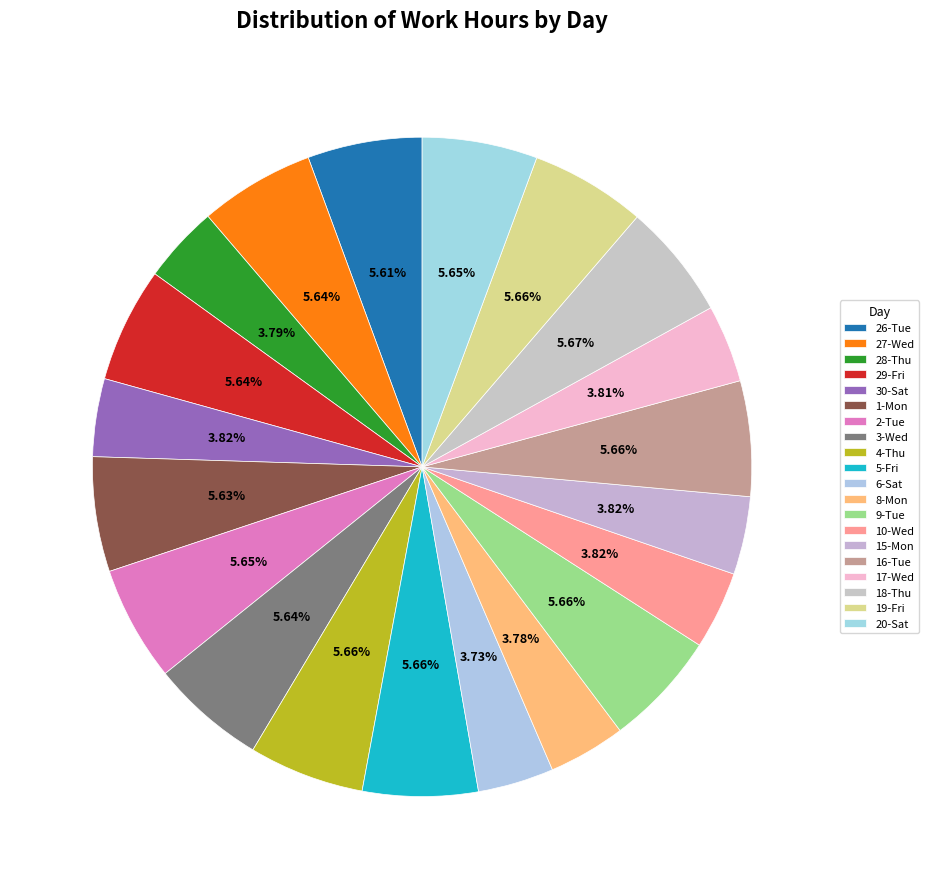

Is 4-Thu the majority of the pie?

No